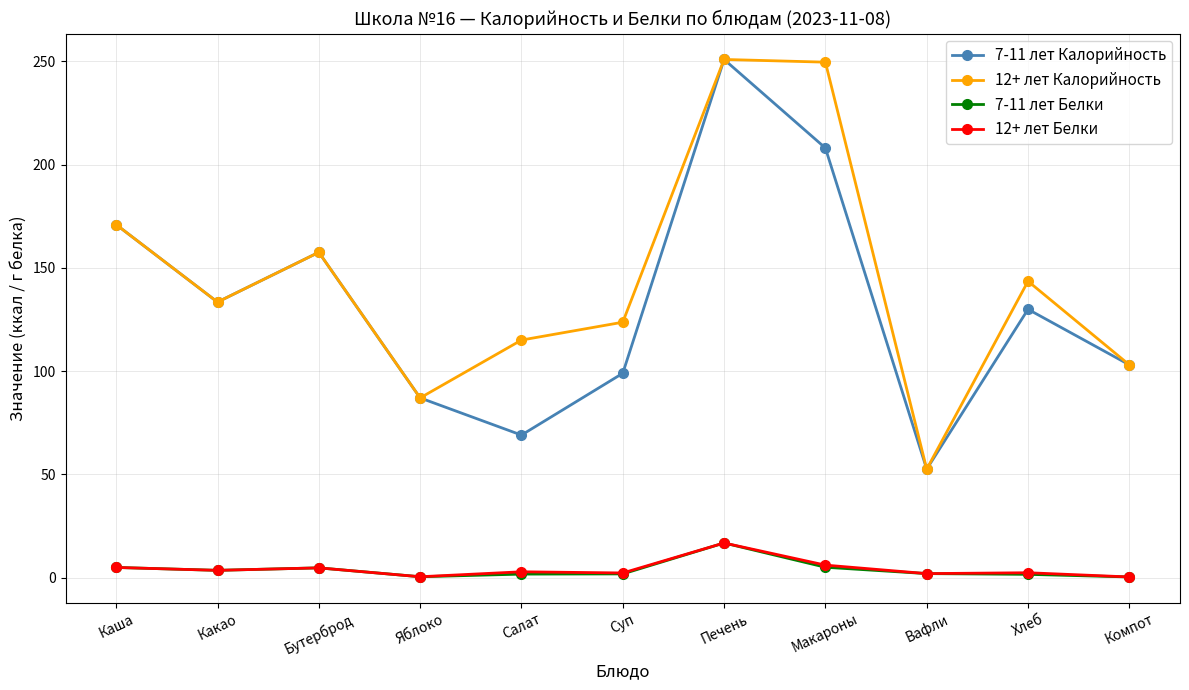

At which category does 12+ лет Калорийность reach its first local valley?

Какао